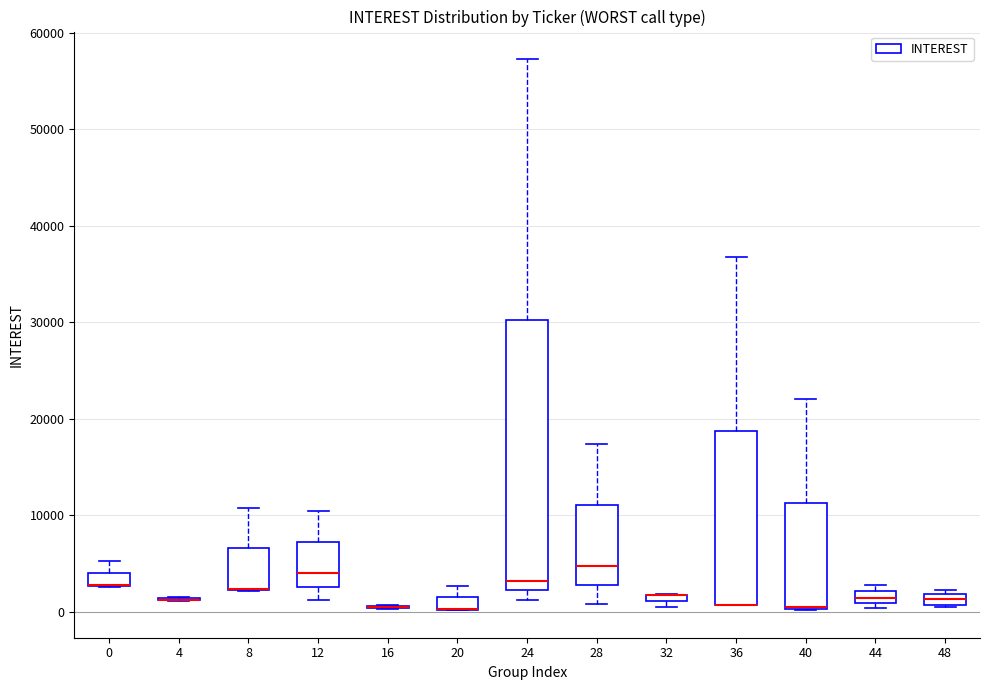

Which box is the tallest, from its lower edge to its upper edge?

24